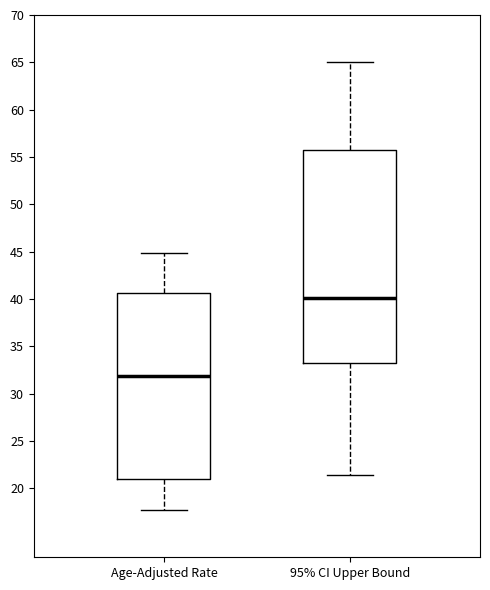

Reading left to right, read every box against the y-axis: the position of its median line, the range the box covers, and the ends of its whiskers. The values are not printed on the chart, so give them approximately, as read against the axis.

Age-Adjusted Rate: median 32.0, box 21.0 to 40.5, whiskers 17.5 to 45.0
95% CI Upper Bound: median 40.0, box 33.0 to 55.5, whiskers 21.5 to 65.0